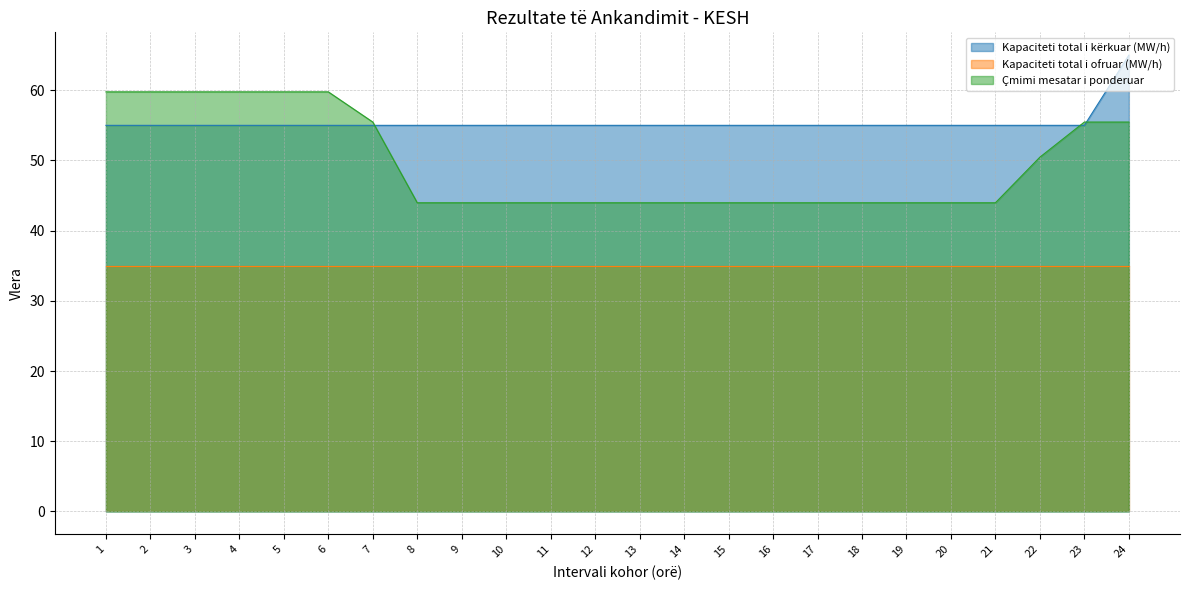

Which category has the lowest value in the Çmimi mesatar i ponderuar series?

8